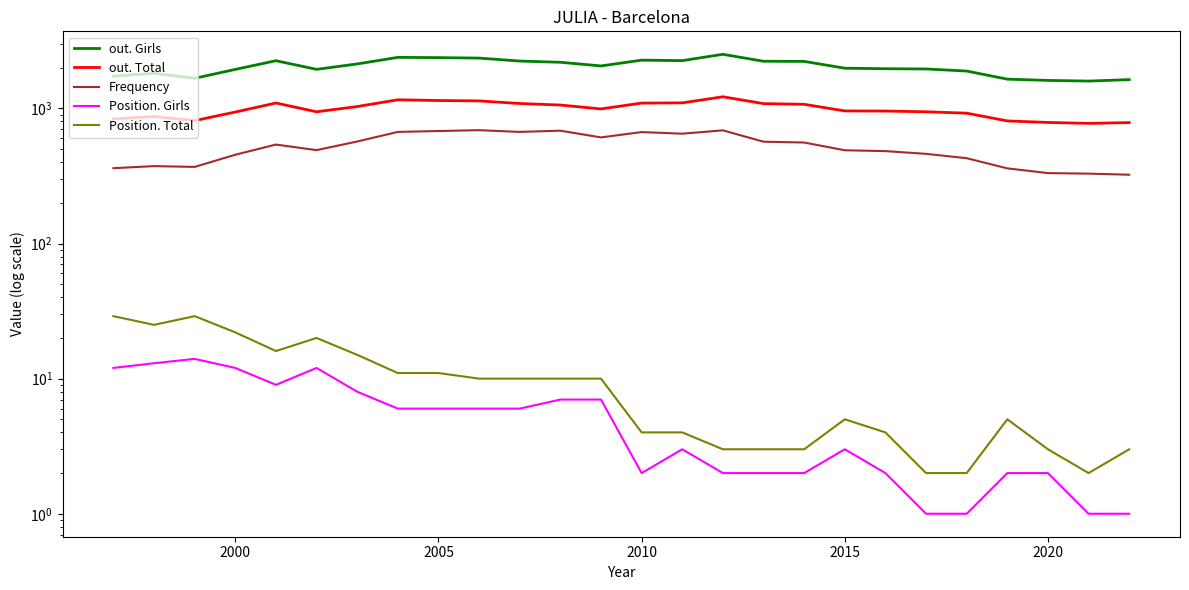

The value of Frequency at 2020 is 101. True or false?

False